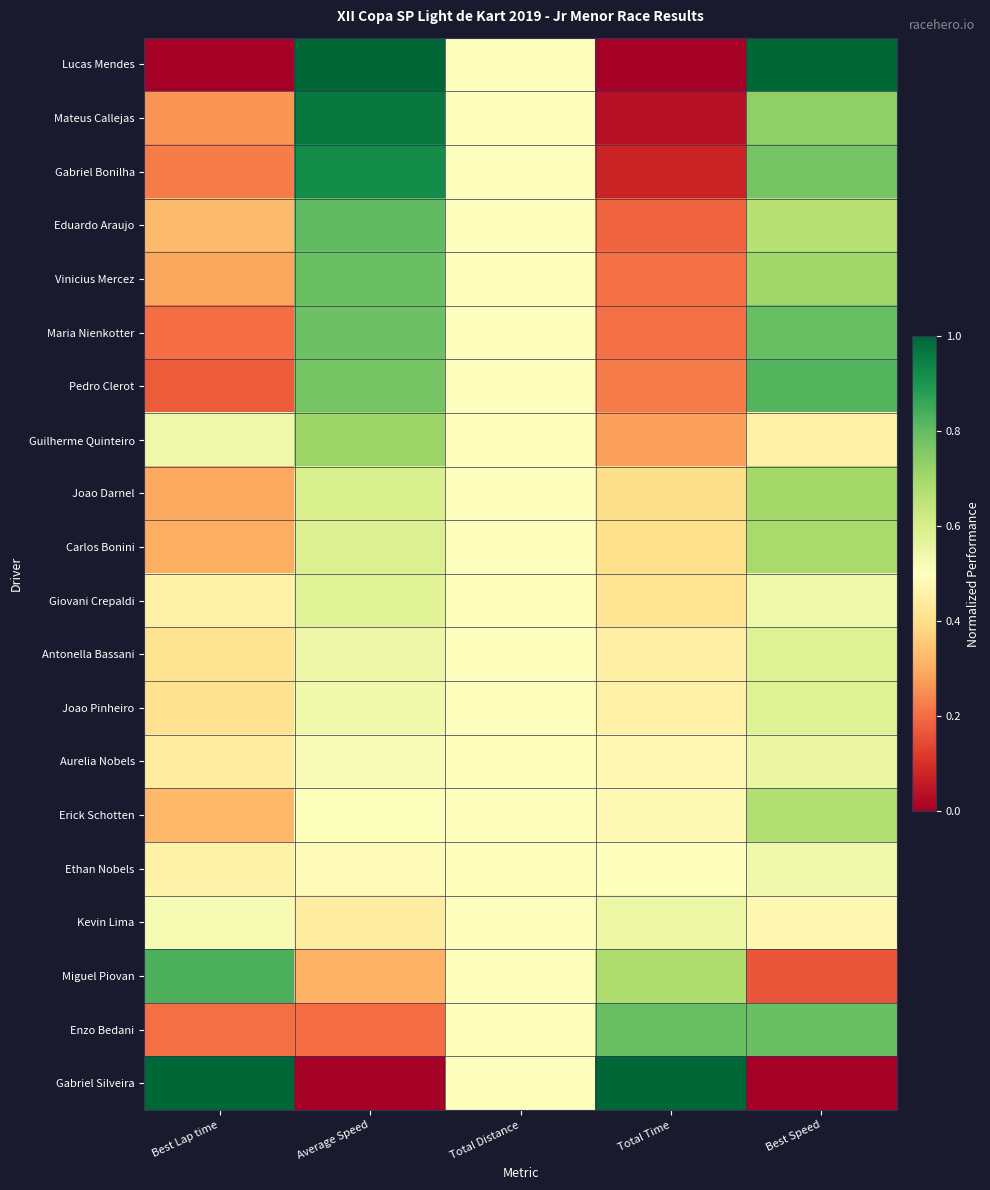

Reading left to right, what are all the values shown in this chart?

Lucas Mendes: Best Lap time=0.0	Average Speed=1.0	Total Distance=0.5	Total Time=0.0	Best Speed=1.0
Mateus Callejas: Best Lap time=0.3	Average Speed=1.0	Total Distance=0.5	Total Time=0.0	Best Speed=0.7
Gabriel Bonilha: Best Lap time=0.2	Average Speed=0.9	Total Distance=0.5	Total Time=0.1	Best Speed=0.8
Eduardo Araujo: Best Lap time=0.3	Average Speed=0.8	Total Distance=0.5	Total Time=0.2	Best Speed=0.7
Vinicius Mercez: Best Lap time=0.3	Average Speed=0.8	Total Distance=0.5	Total Time=0.2	Best Speed=0.7
Maria Nienkotter: Best Lap time=0.2	Average Speed=0.8	Total Distance=0.5	Total Time=0.2	Best Speed=0.8
Pedro Clerot: Best Lap time=0.2	Average Speed=0.8	Total Distance=0.5	Total Time=0.2	Best Speed=0.8
Guilherme Quinteiro: Best Lap time=0.5	Average Speed=0.7	Total Distance=0.5	Total Time=0.3	Best Speed=0.5
Joao Darnel: Best Lap time=0.3	Average Speed=0.6	Total Distance=0.5	Total Time=0.4	Best Speed=0.7
Carlos Bonini: Best Lap time=0.3	Average Speed=0.6	Total Distance=0.5	Total Time=0.4	Best Speed=0.7
Giovani Crepaldi: Best Lap time=0.5	Average Speed=0.6	Total Distance=0.5	Total Time=0.4	Best Speed=0.5
Antonella Bassani: Best Lap time=0.4	Average Speed=0.5	Total Distance=0.5	Total Time=0.4	Best Speed=0.6
Joao Pinheiro: Best Lap time=0.4	Average Speed=0.5	Total Distance=0.5	Total Time=0.5	Best Speed=0.6
Aurelia Nobels: Best Lap time=0.4	Average Speed=0.5	Total Distance=0.5	Total Time=0.5	Best Speed=0.6
Erick Schotten: Best Lap time=0.3	Average Speed=0.5	Total Distance=0.5	Total Time=0.5	Best Speed=0.7
Ethan Nobels: Best Lap time=0.5	Average Speed=0.5	Total Distance=0.5	Total Time=0.5	Best Speed=0.5
Kevin Lima: Best Lap time=0.5	Average Speed=0.4	Total Distance=0.5	Total Time=0.5	Best Speed=0.5
Miguel Piovan: Best Lap time=0.8	Average Speed=0.3	Total Distance=0.5	Total Time=0.7	Best Speed=0.2
Enzo Bedani: Best Lap time=0.2	Average Speed=0.2	Total Distance=0.5	Total Time=0.8	Best Speed=0.8
Gabriel Silveira: Best Lap time=1.0	Average Speed=0.0	Total Distance=0.5	Total Time=1.0	Best Speed=0.0